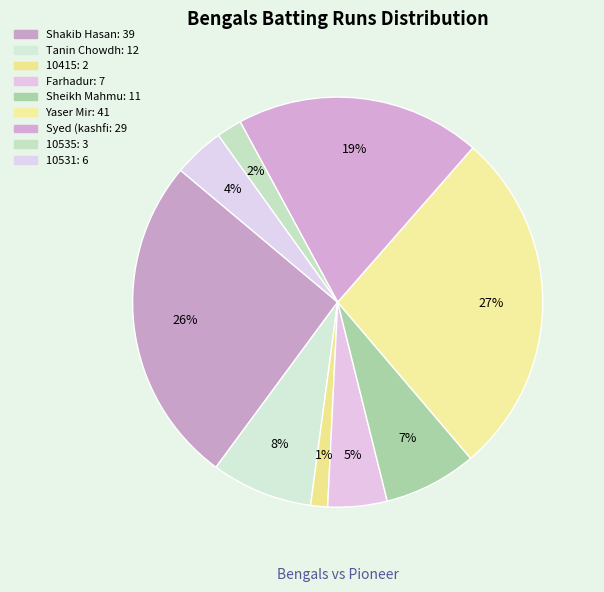

How many segments does this pie chart have?

9